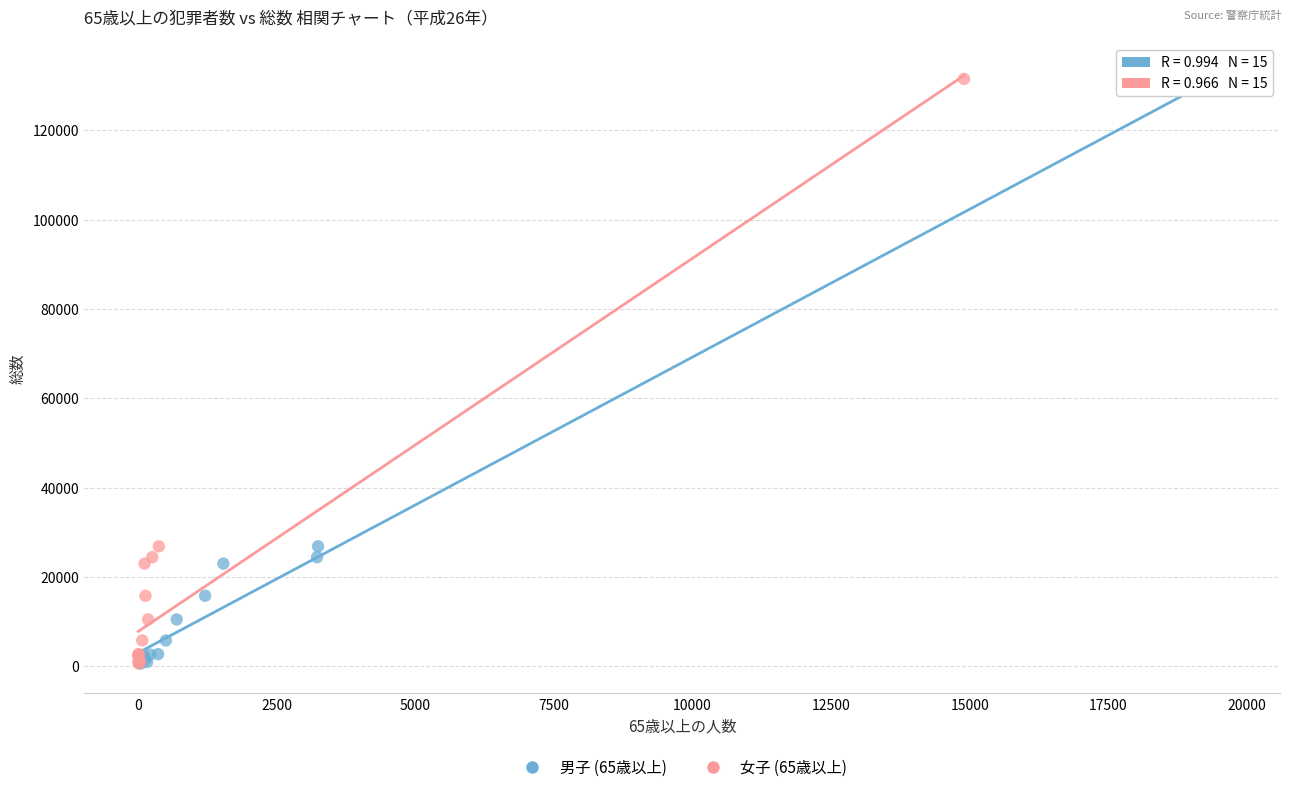

What are all the series names shown in the legend?

男子 (65歳以上), 女子 (65歳以上)